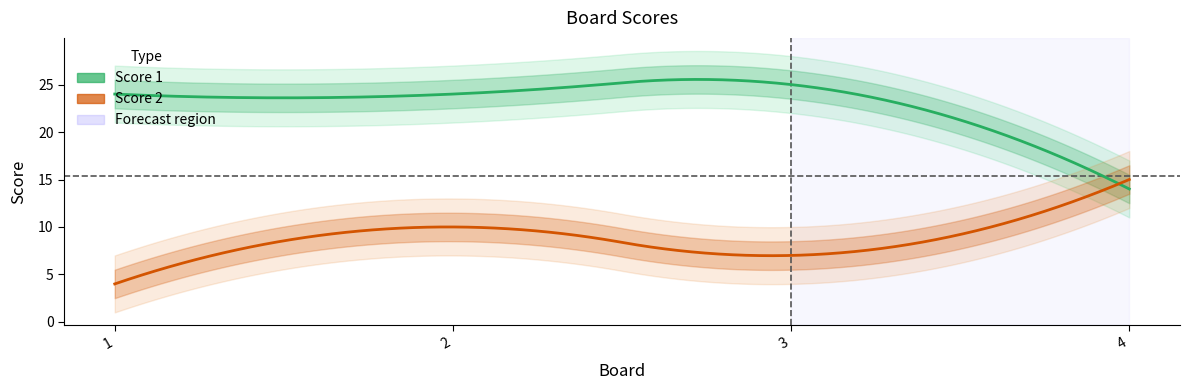

What is the sum of the Score 1 values at 1 and 3?

49